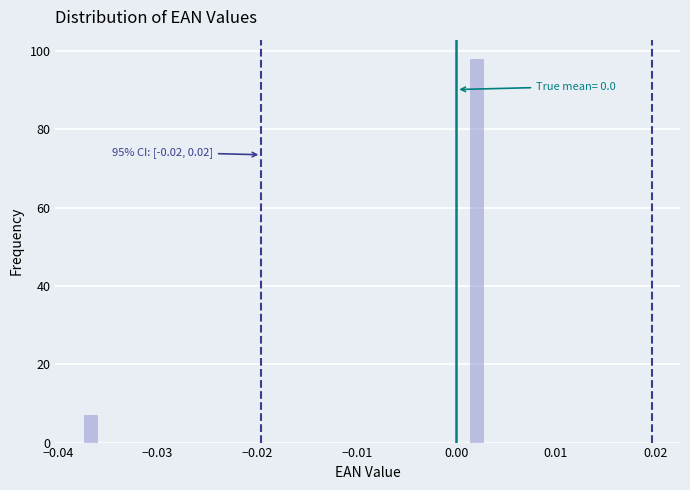

Read against the x-axis, roughly where is the centre of the tallest bar?

0.002